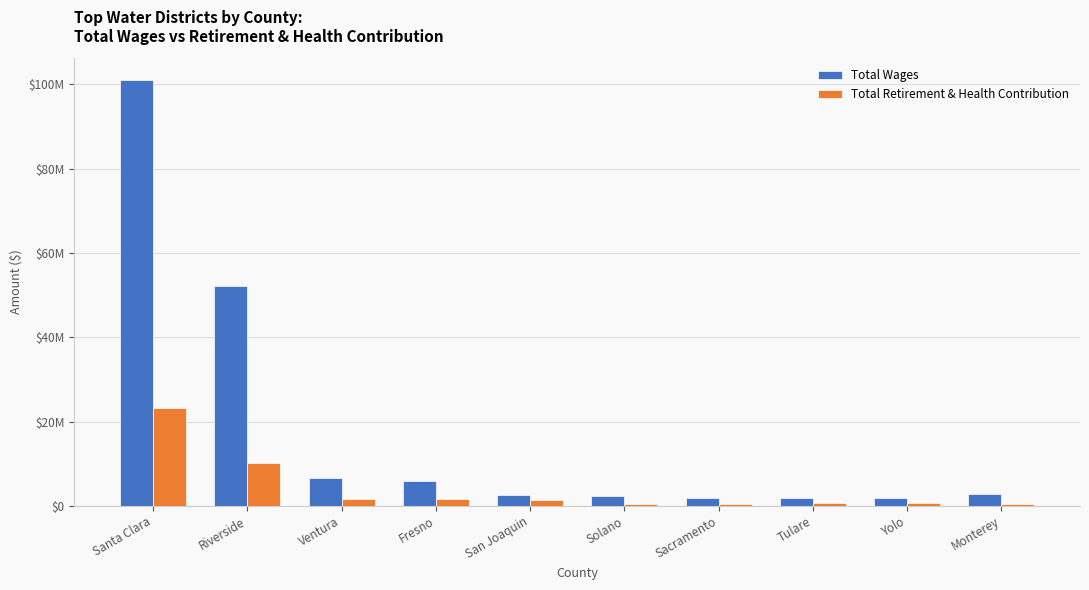

What are all the series names shown in the legend?

Total Wages, Total Retirement & Health Contribution